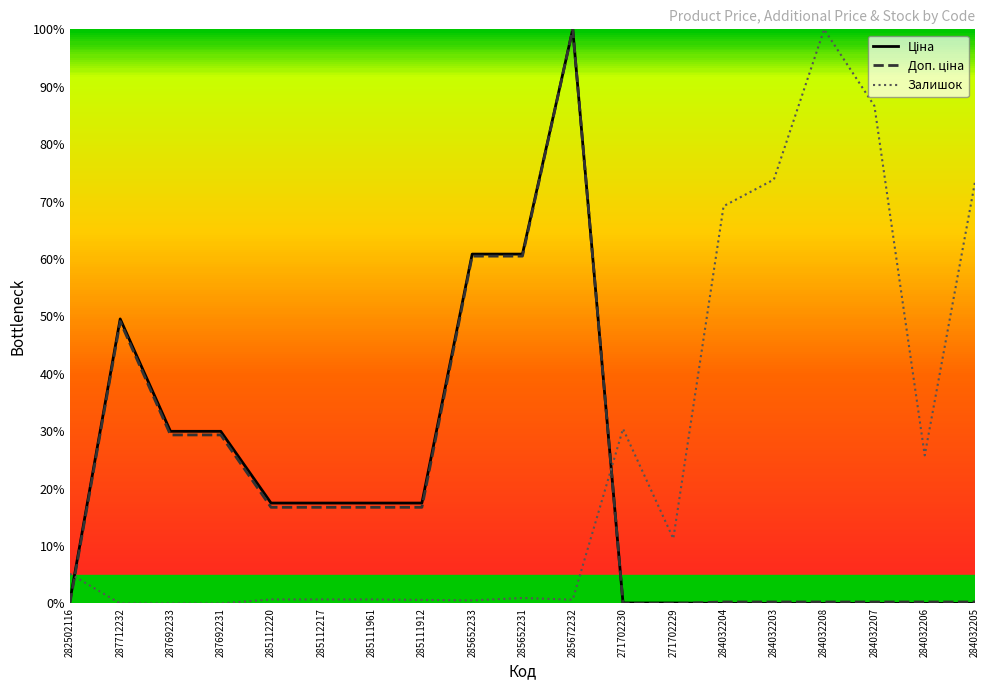

The value of Залишок at 271702229 is 11.3. True or false?

True